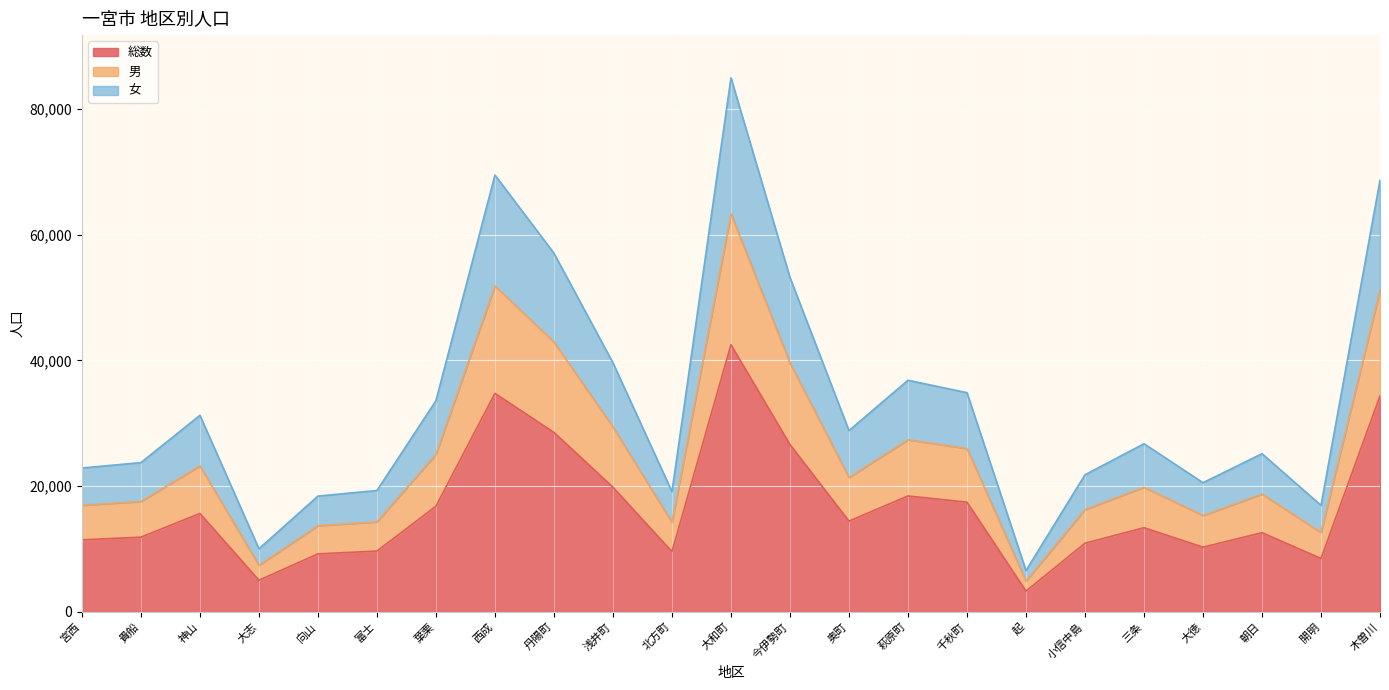

Is it true that 男 equals 21371 at 奥町?

True